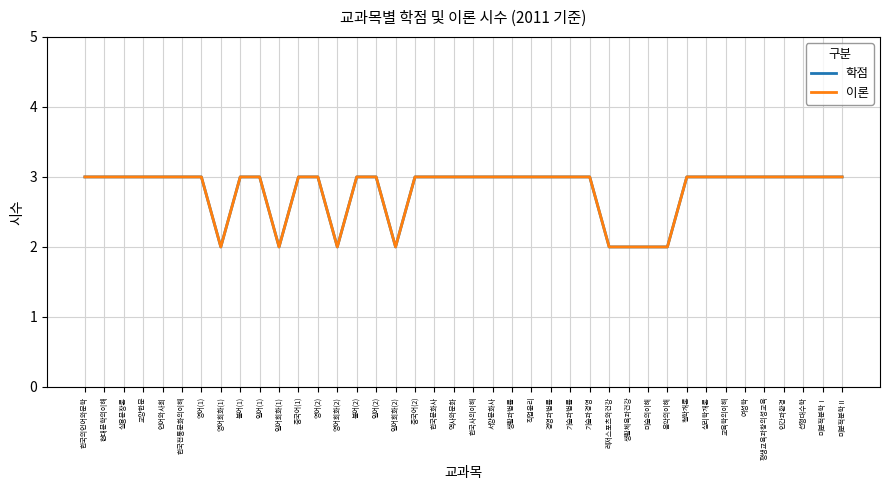

Is this an area chart (filled region under the line)?

No